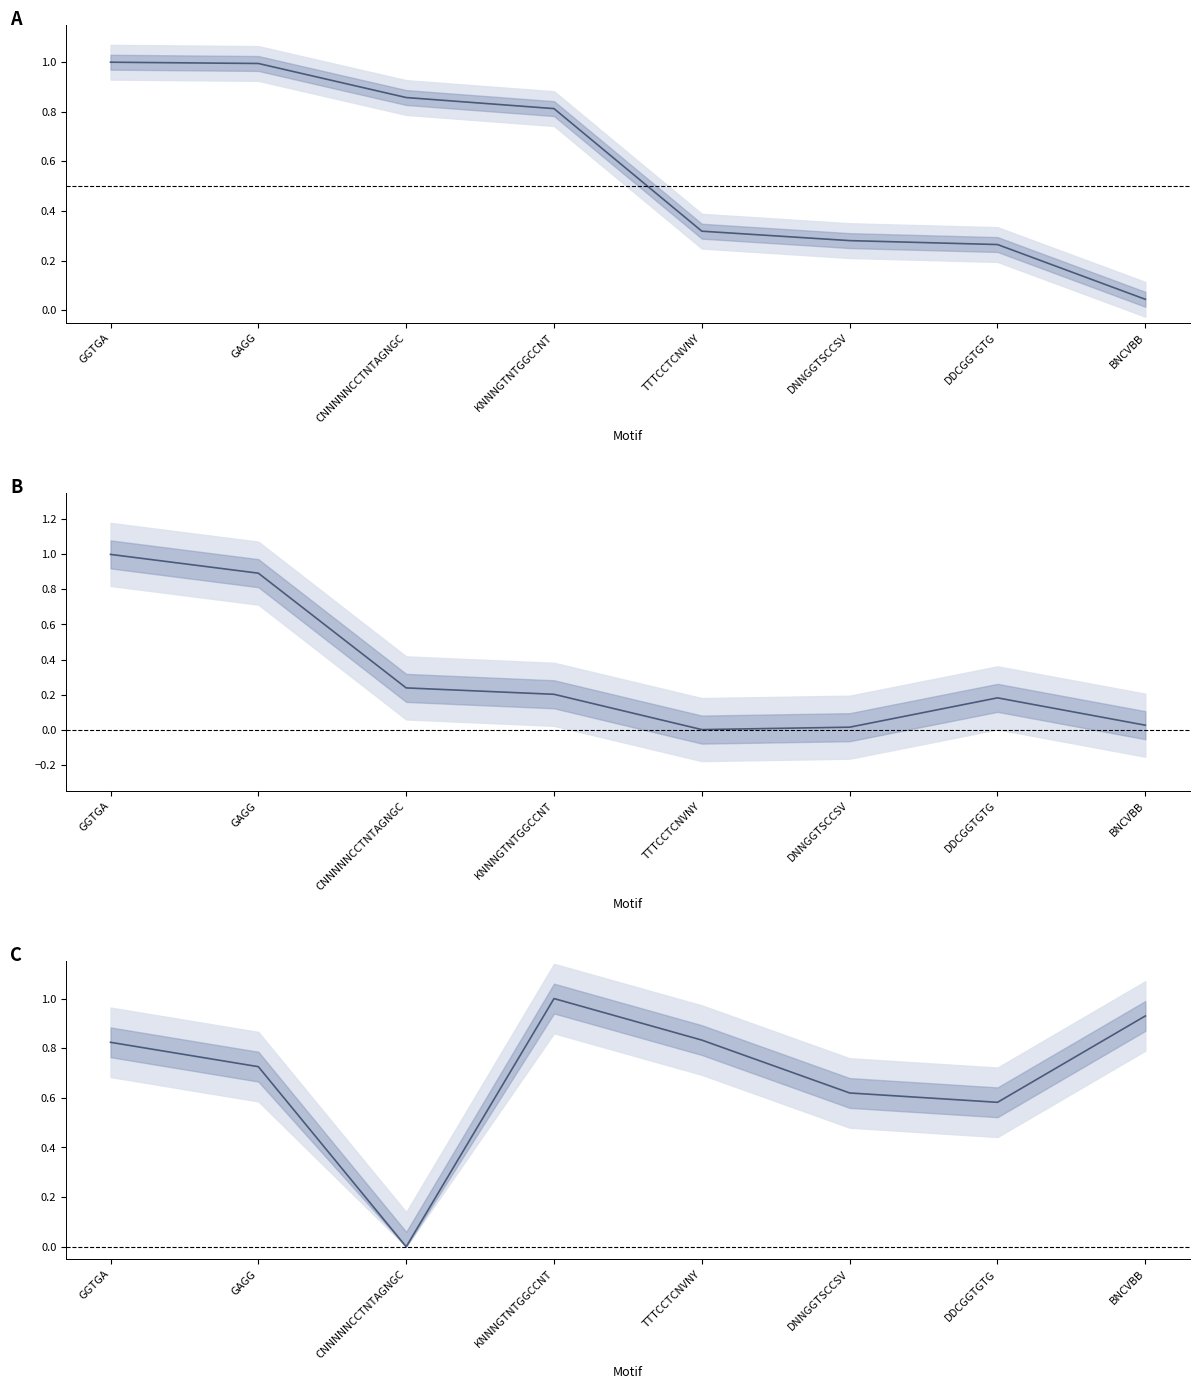

Is this an area chart (filled region under the line)?

No